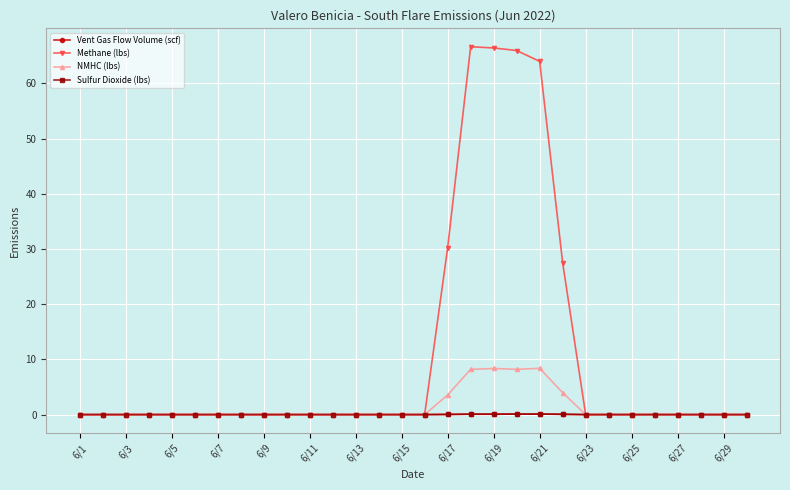

What is the maximum value shown in the chart?

66.7